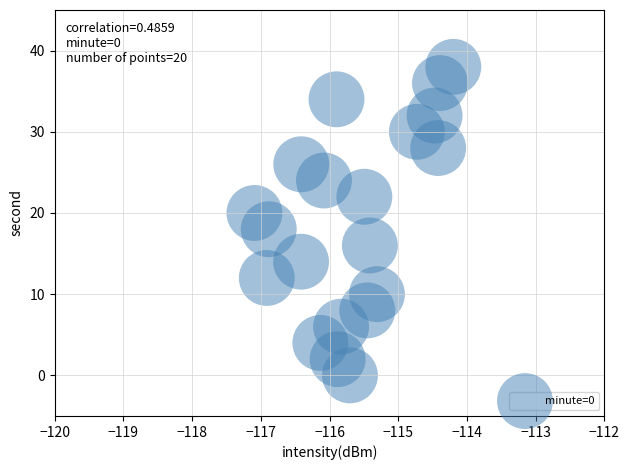

What is the range of Y values (max minus min)?

38